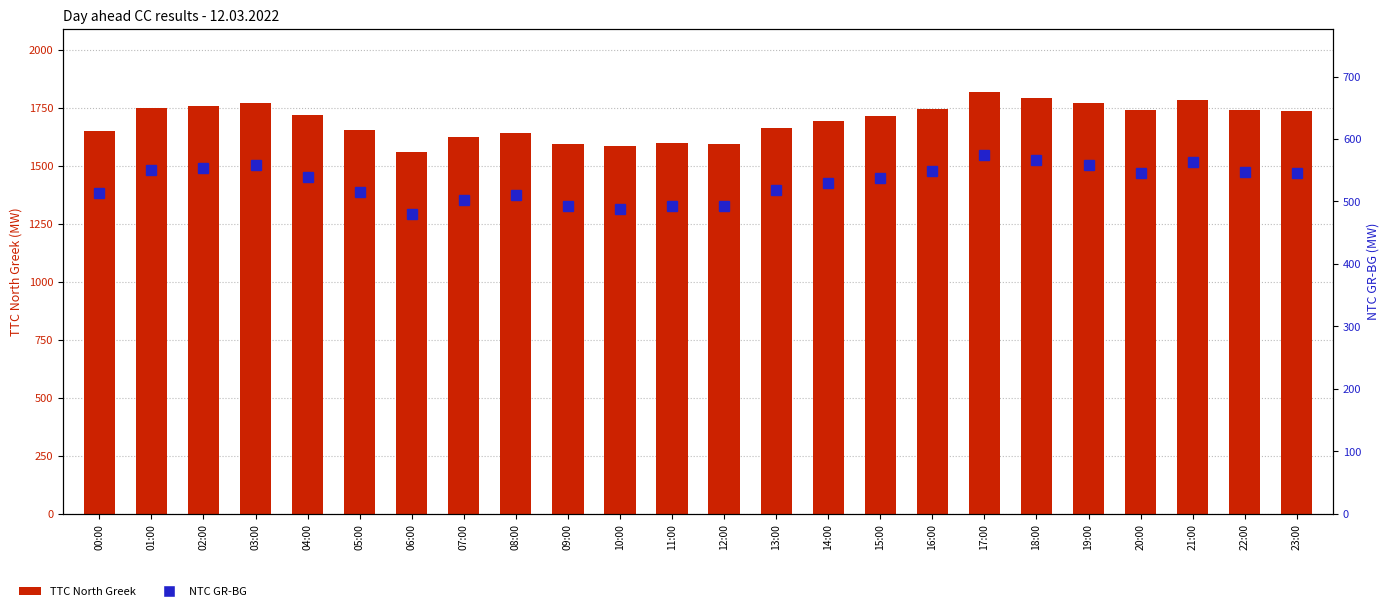

What is the difference between the highest and lowest values at 20:00?

1192